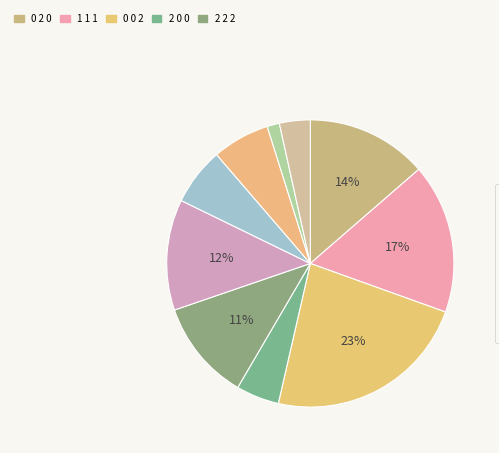

How many slices are in this pie chart?

10